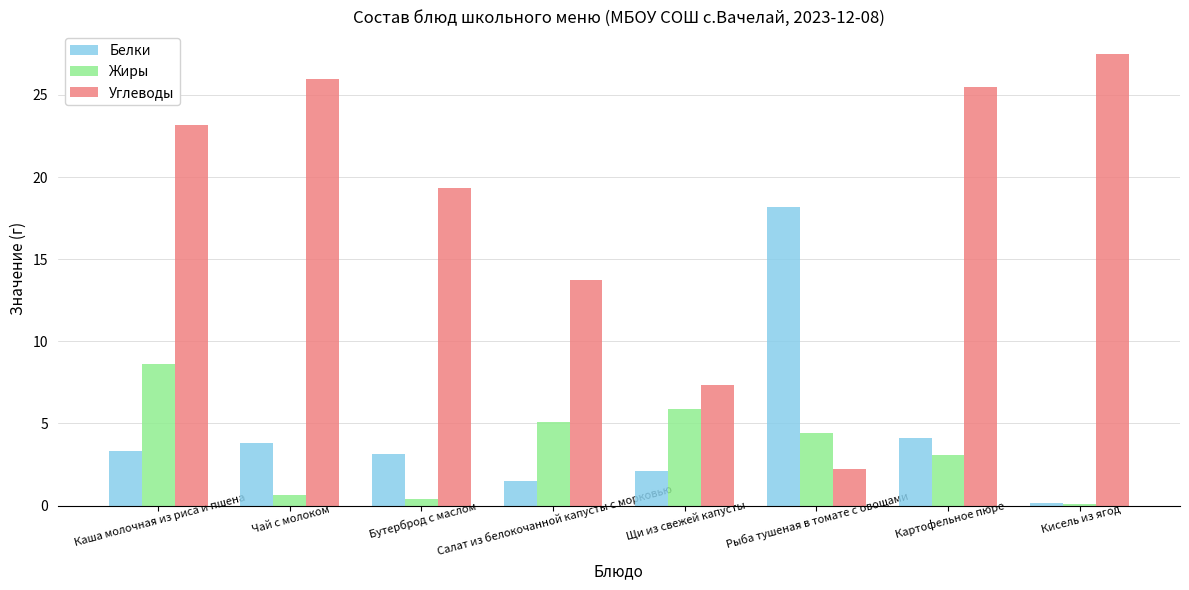

Which series has the largest total across all categories?

Углеводы